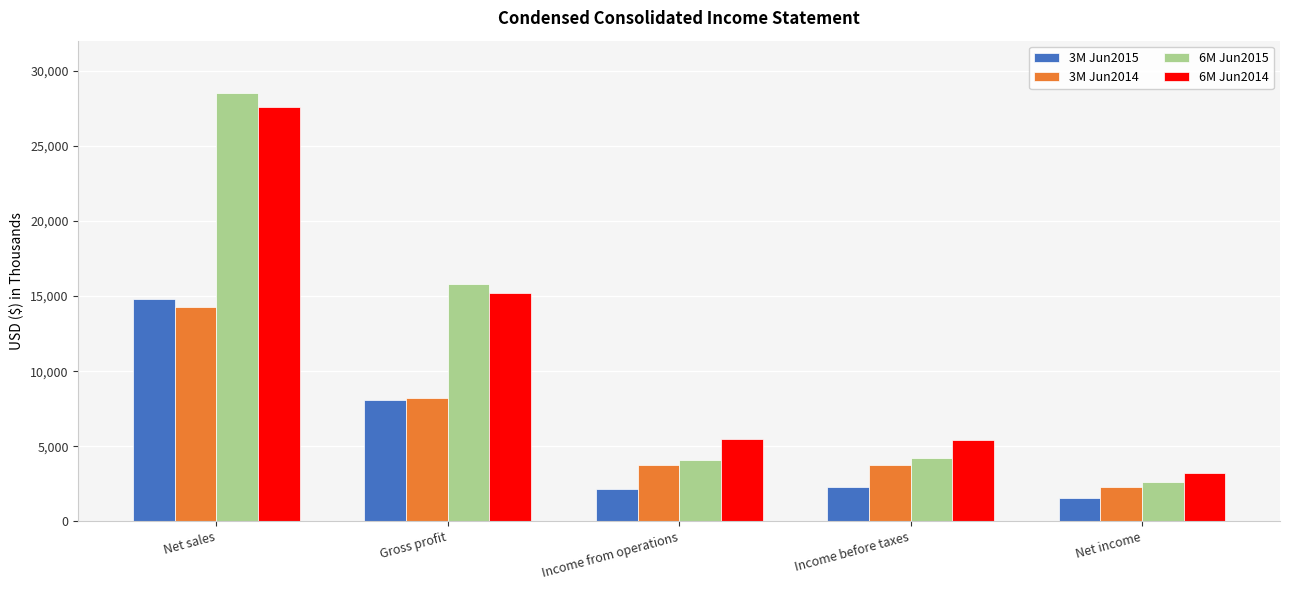

What is the maximum value shown in the chart?

28508